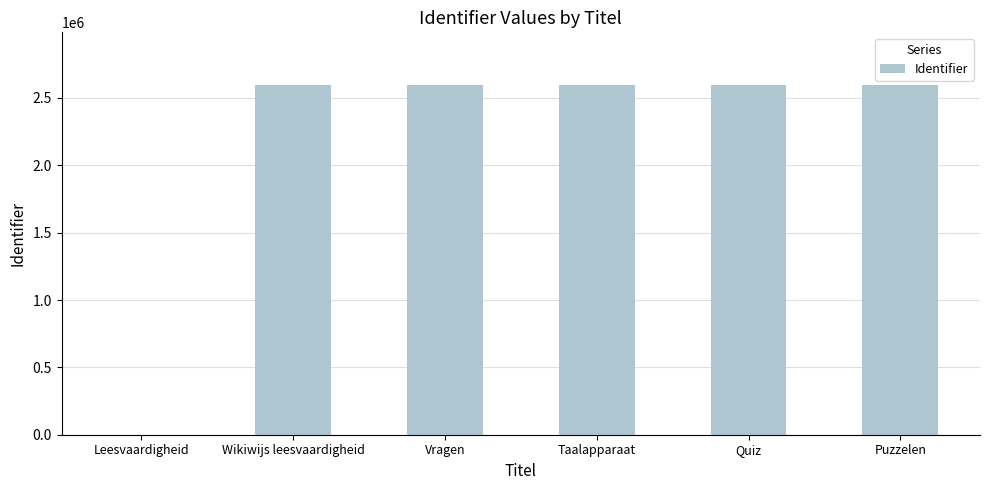

What is the greatest value displayed?

2597686